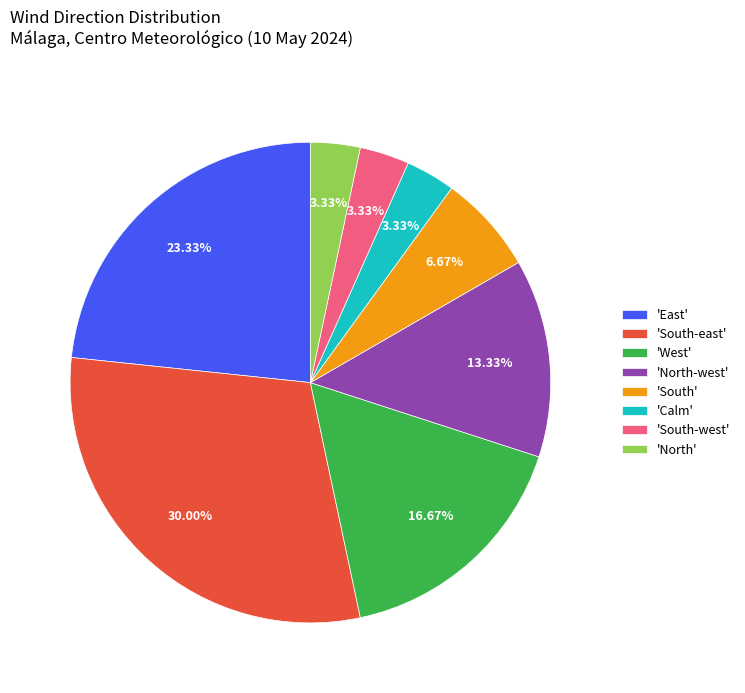

Between 'East' and 'North-west', which is larger?

'East'